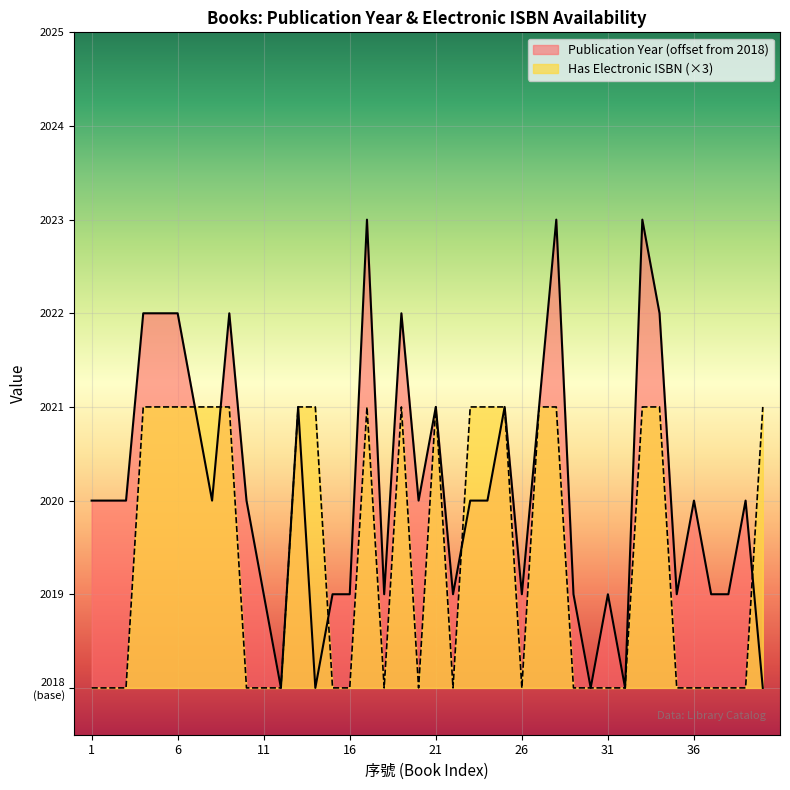

At which category does Books with Electronic ISBN reach its first local peak?

17